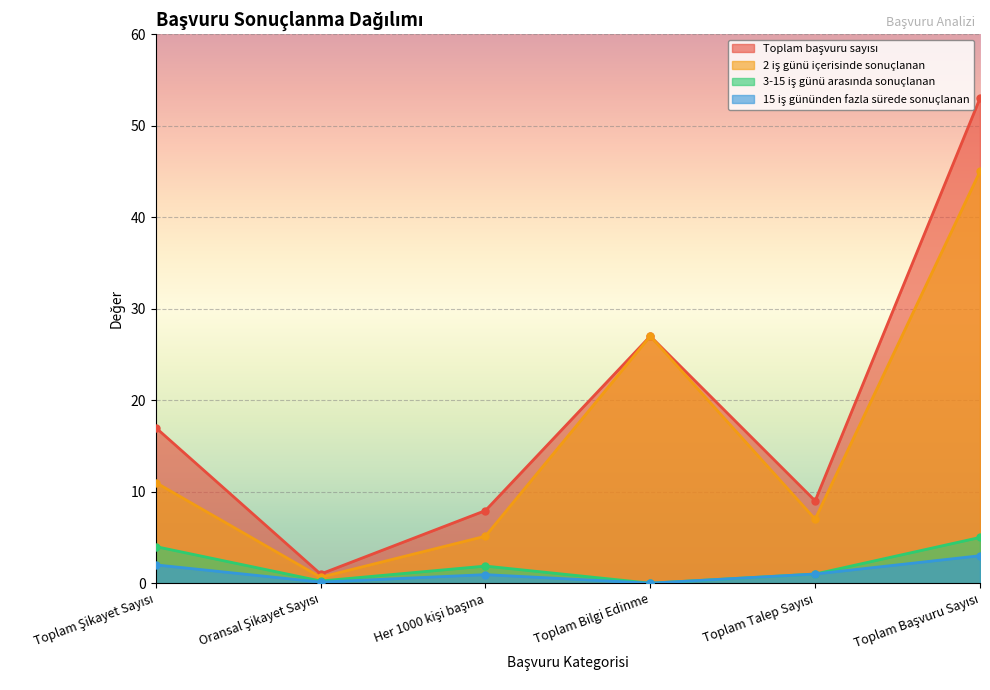

How many positive values does the 15 iş gününden fazla sürede sonuçlanan series have?

5